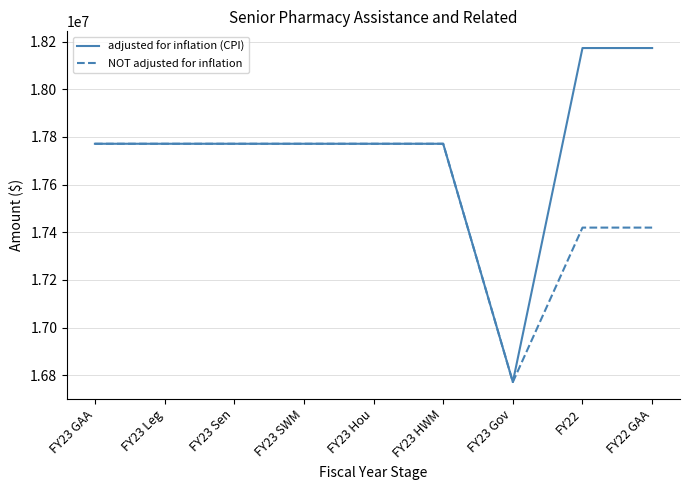

At how many categories does at least one series exceed 17378921?

8